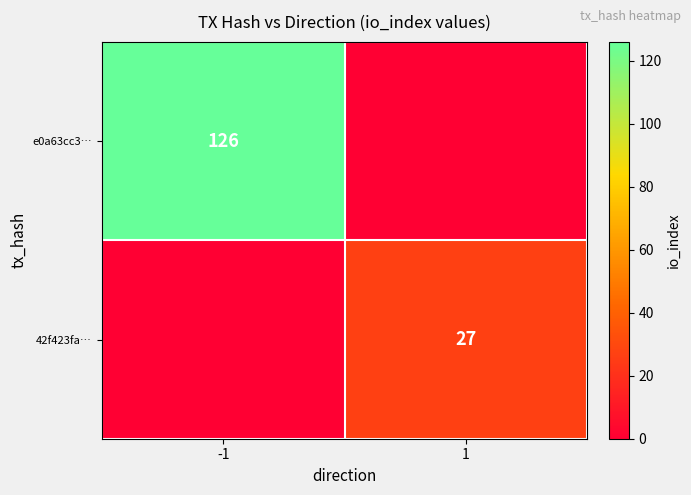

True or false: 42f423fa… has a value of 27 at 1.

True